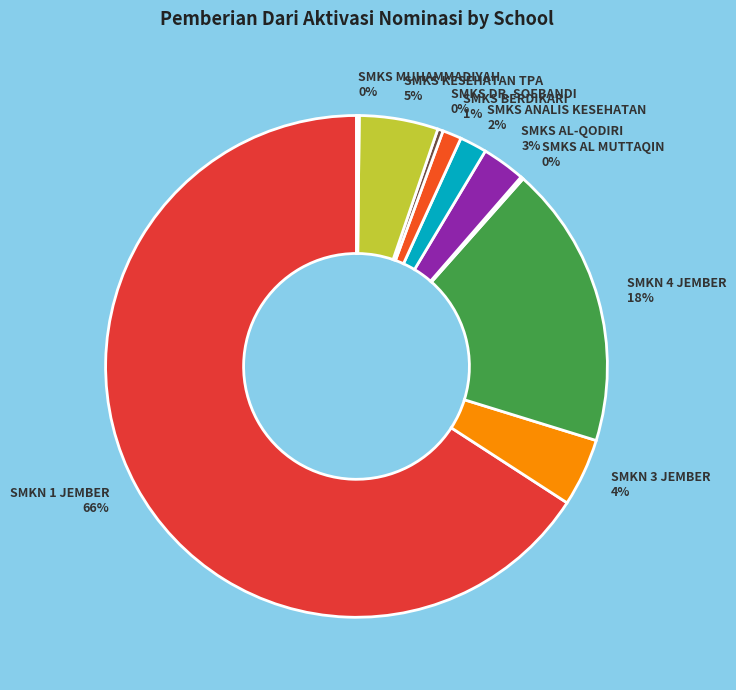

Do SMKS AL-QODIRI and SMKS KESEHATAN TPA together represent more than half of the pie?

No